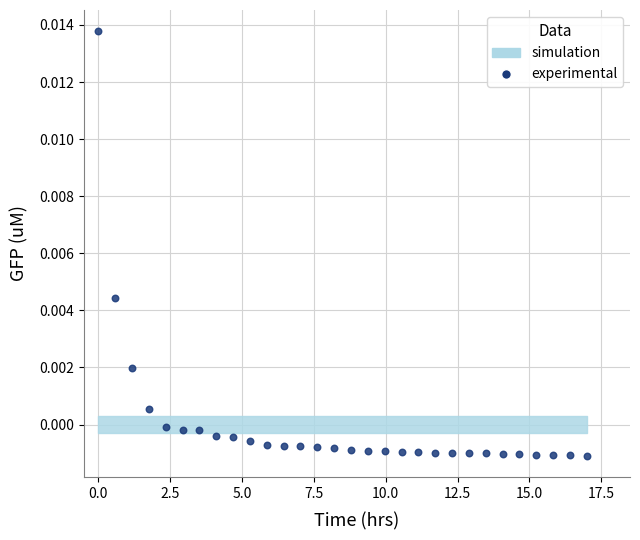

What is the range of X values (max minus min)?

17.0